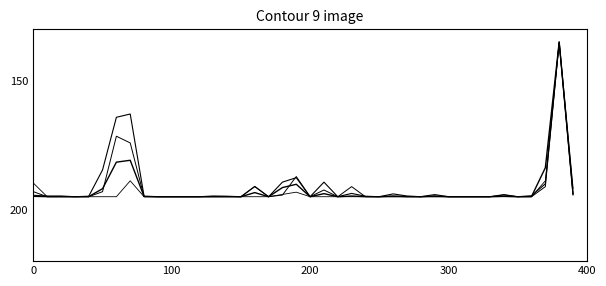

What is the label of the 30th point from the left?

29